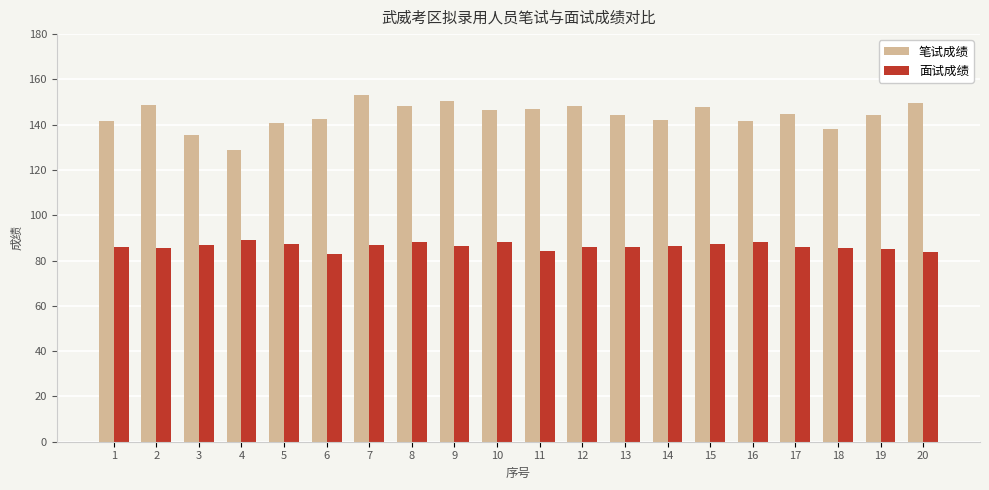

What is the spread (max minus min) of values at 10?

58.4